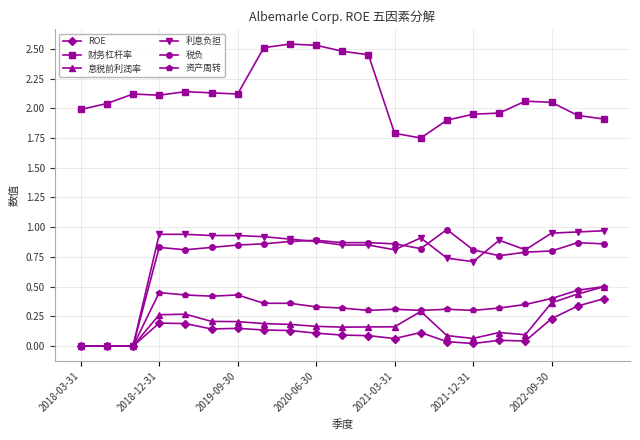

What are all the series names shown in the legend?

ROE, 财务杠杆率, 息税前利润率, 利息负担, 税负, 资产周转